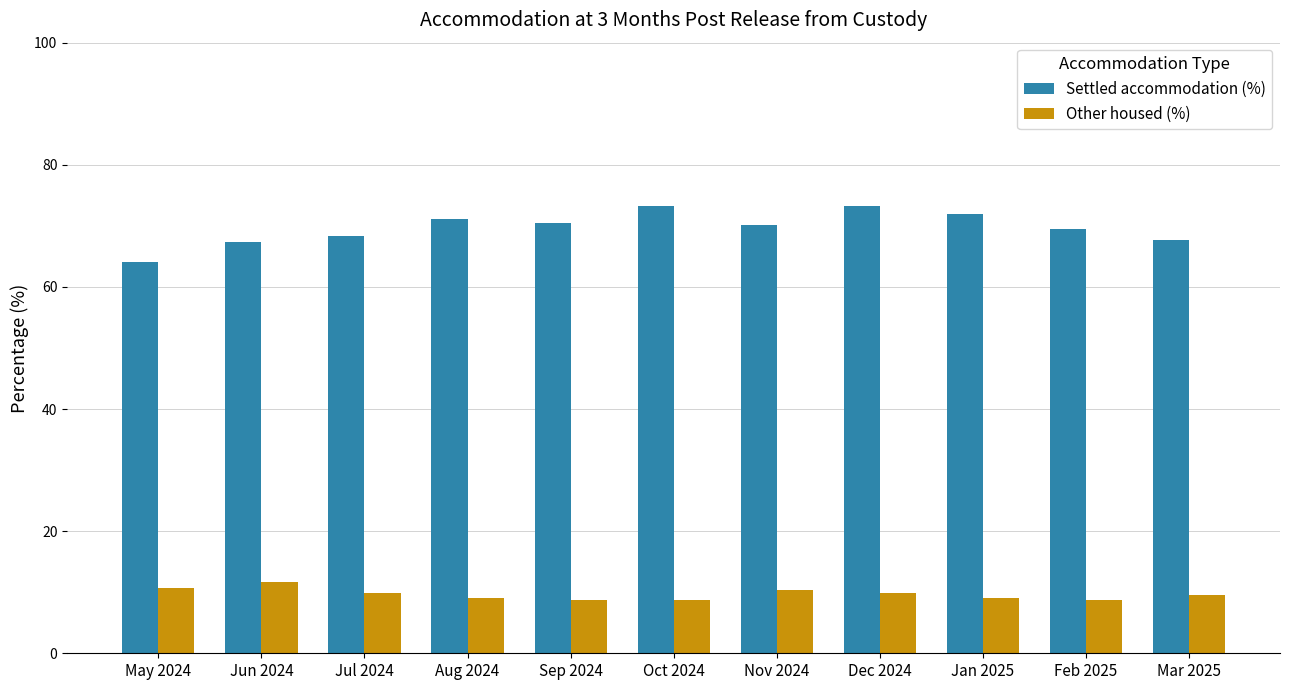

Are the bars horizontal?

No